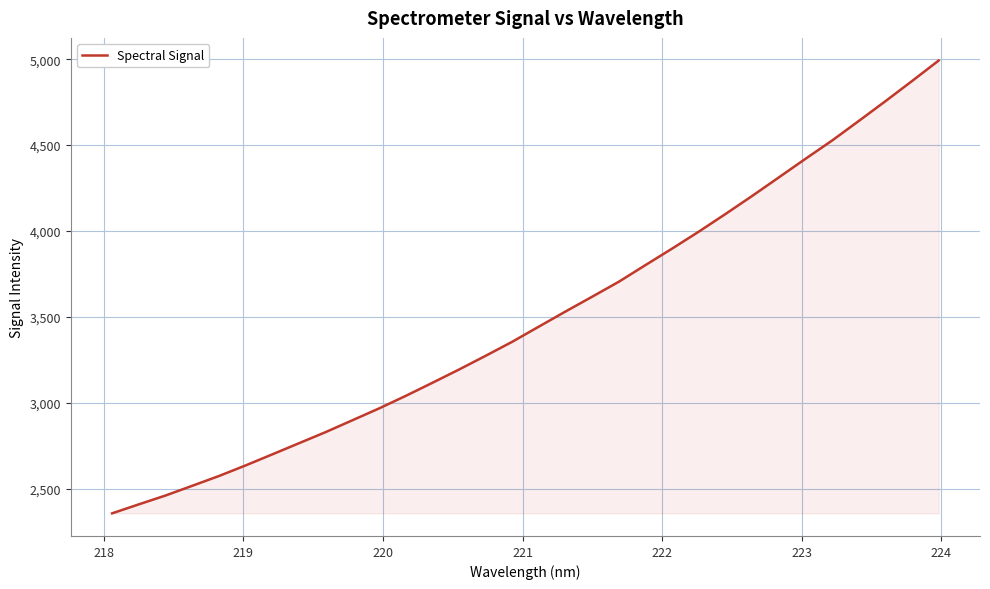

What is the maximum value shown in the chart?

4992.6